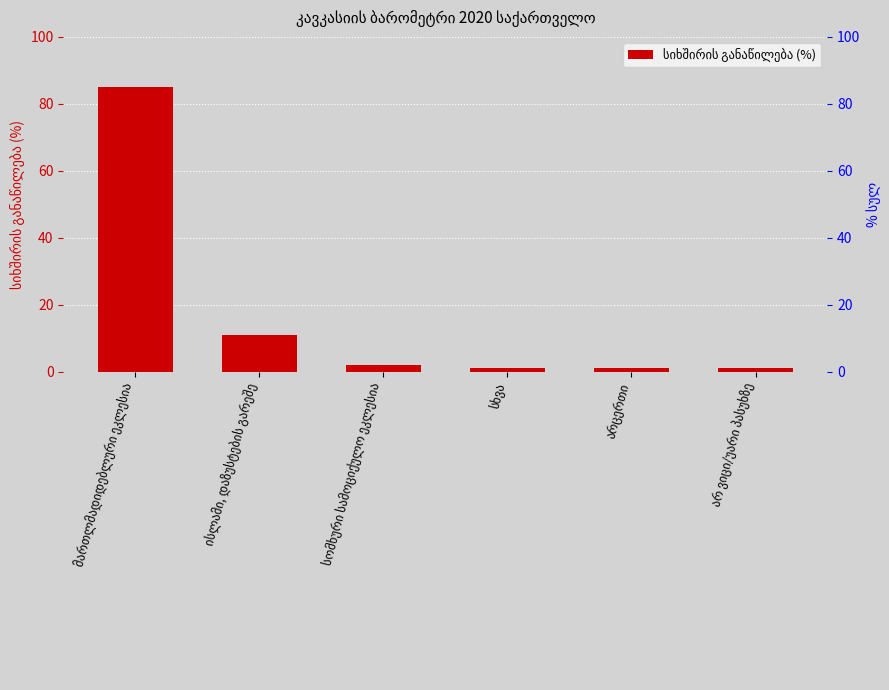

How many distinct data groups are displayed?

1